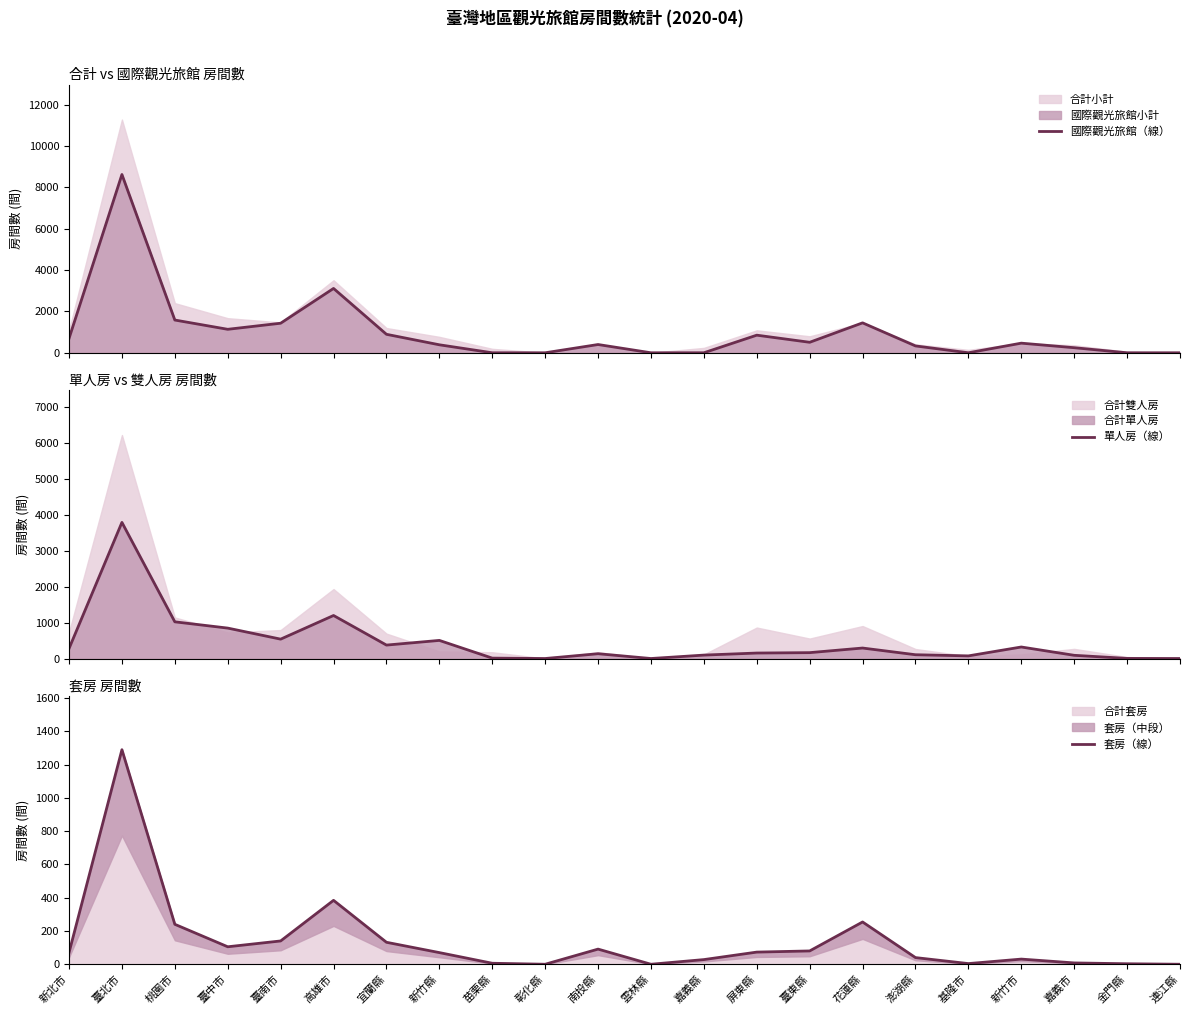

What is the difference between the maximum and minimum values in the 套房（線） series?

1289